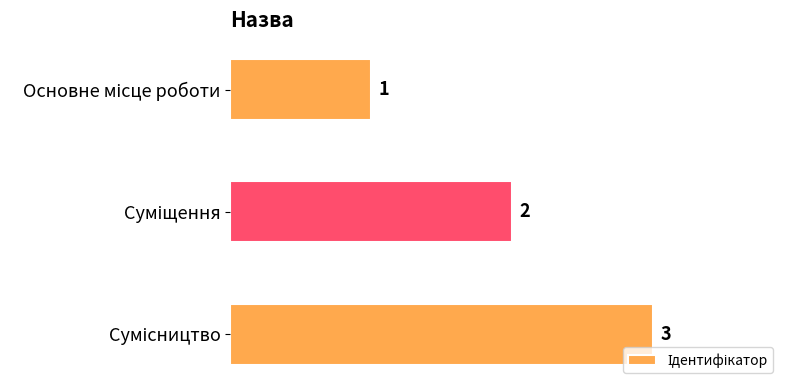

What is the sum of all values?

6